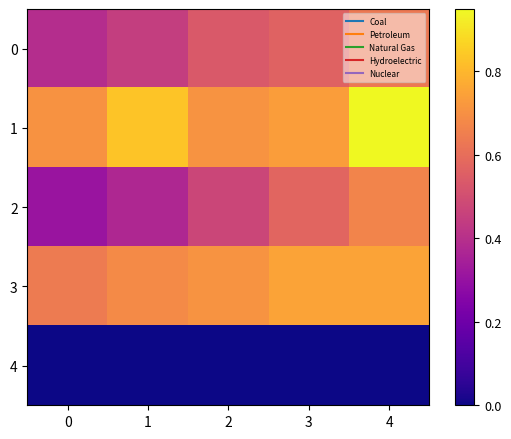

Which series changed the most between 1 and 2?

1